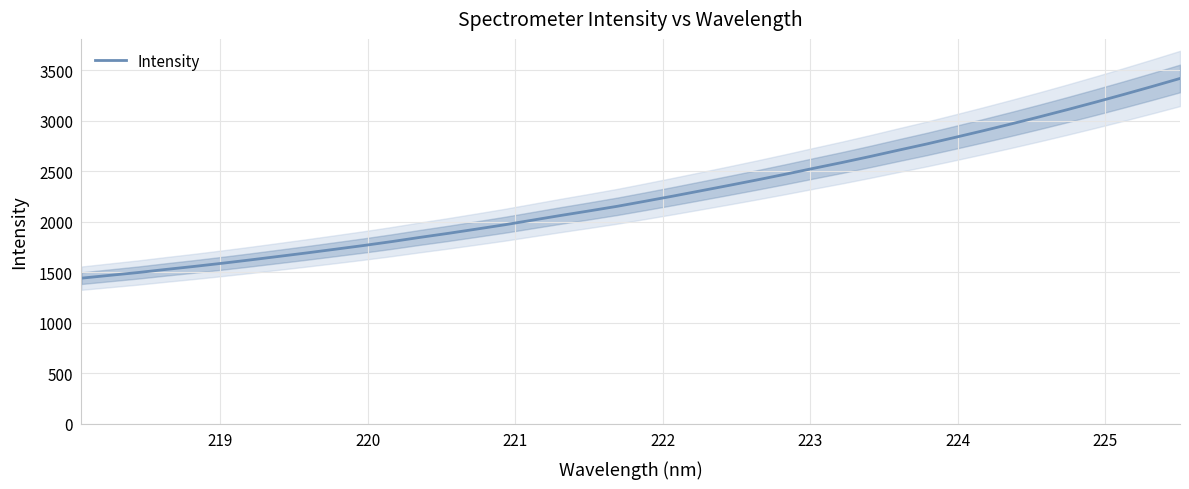

What is the lowest value of the Intensity series?

1441.9